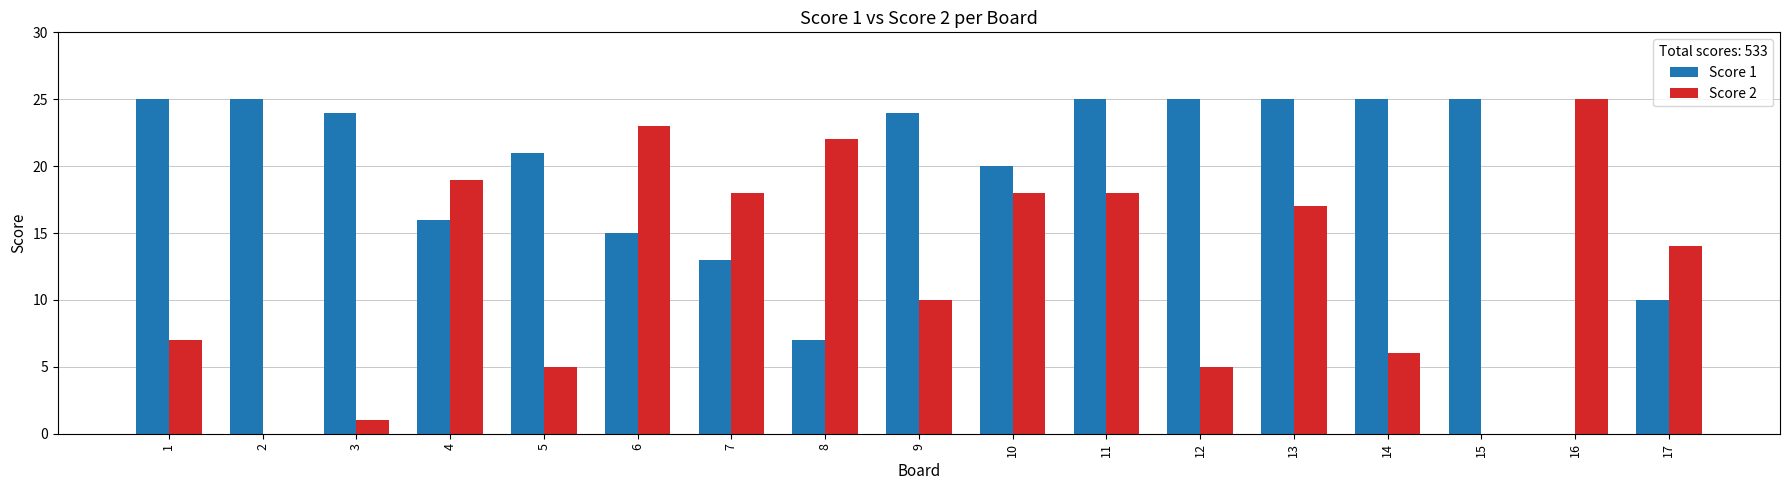

Reading right to left, list all the values displayed in this chart.

Score 1: 17=10	16=0	15=25	14=25	13=25	12=25	11=25	10=20	9=24	8=7	7=13	6=15	5=21	4=16	3=24	2=25	1=25
Score 2: 17=14	16=25	15=0	14=6	13=17	12=5	11=18	10=18	9=10	8=22	7=18	6=23	5=5	4=19	3=1	2=0	1=7